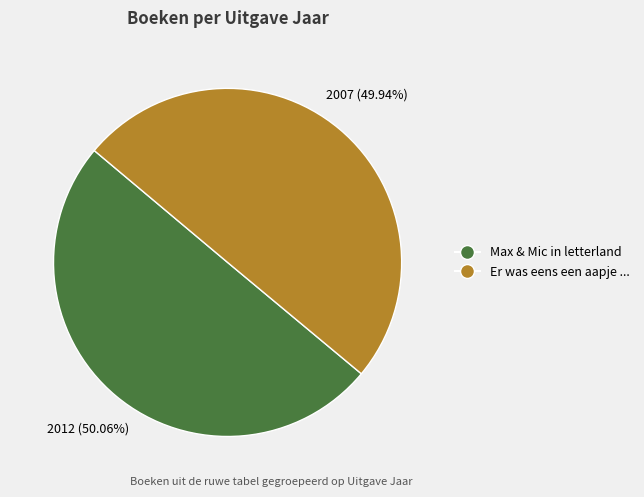

What is the total percentage of Max & Mic in letterland and Er was eens een aapje ...?

100.0%